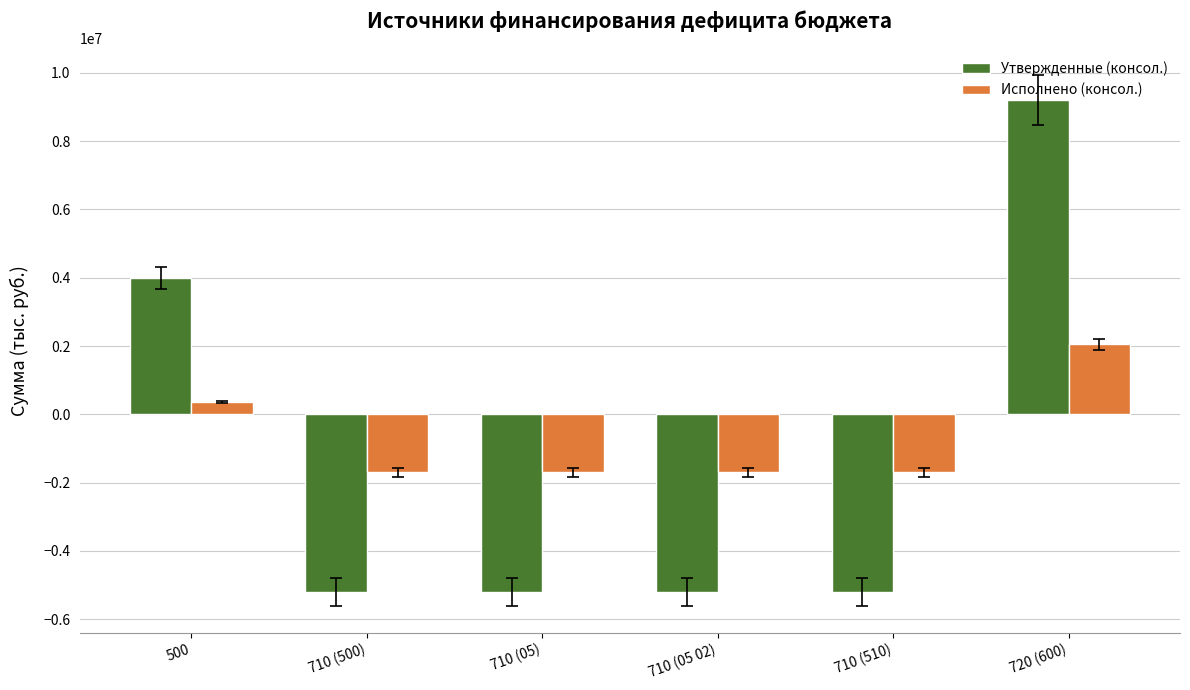

List the series in order of their peak value, highest first.

Утвержденные (консол.), Исполнено (консол.)